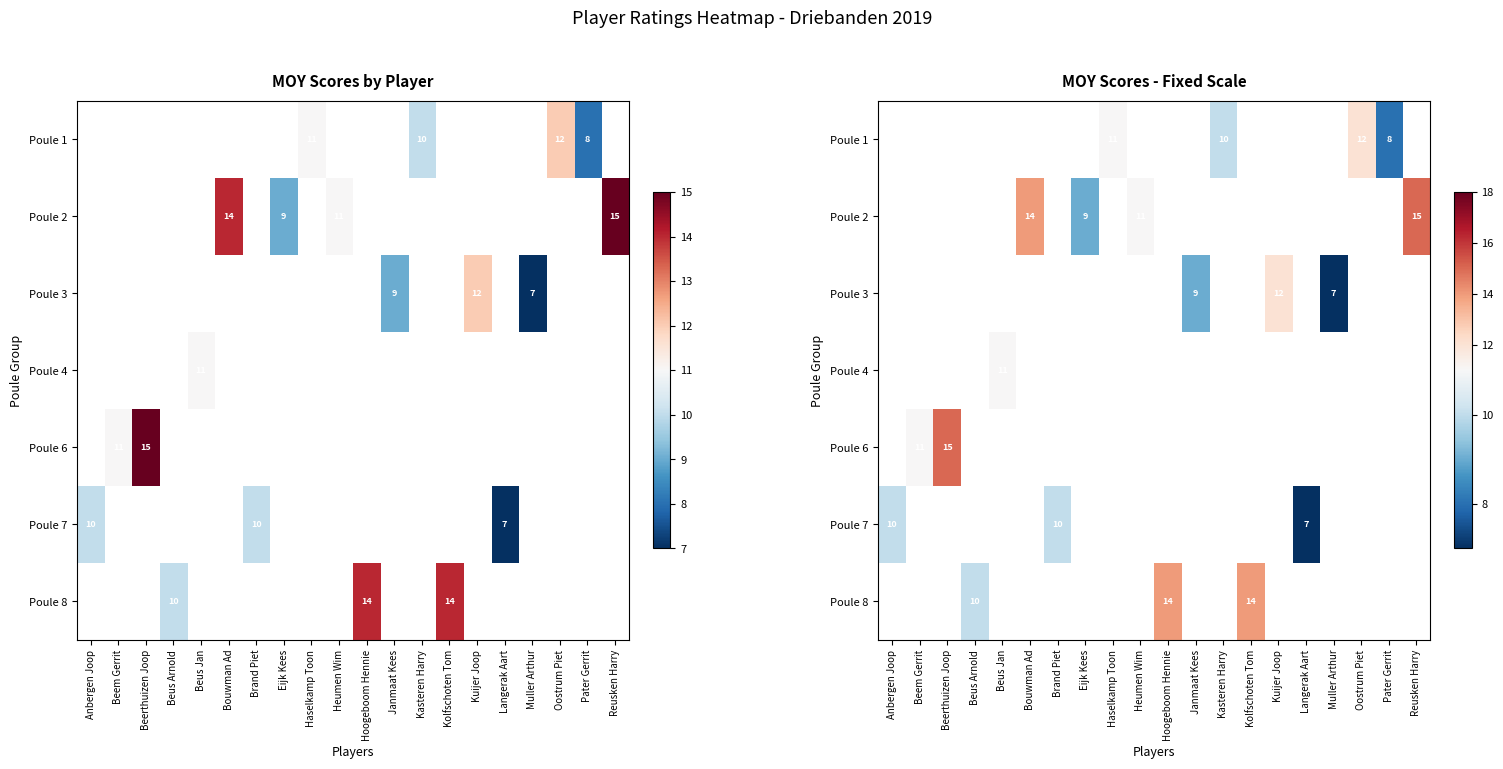

Between Muller Arthur and Janmaat Kees, which is larger?

Janmaat Kees